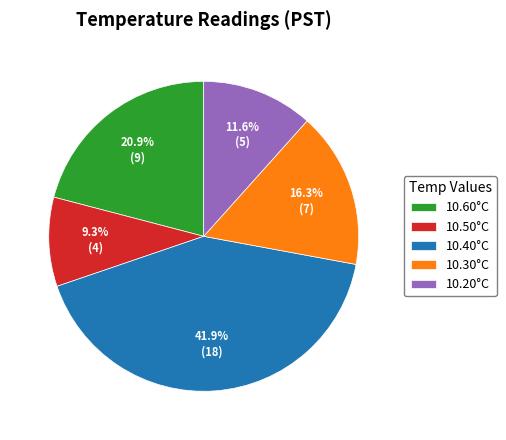

What percentage is NOT represented by 10.50°C?

90.7%